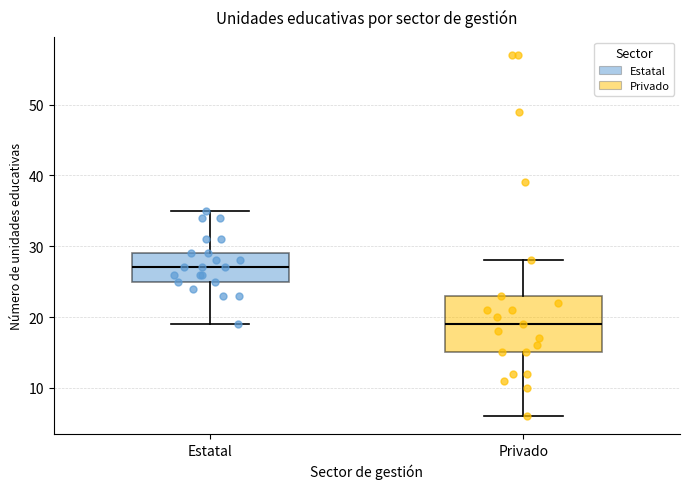

Comparing the boxes themselves (not the whiskers), which one is the tallest?

Privado